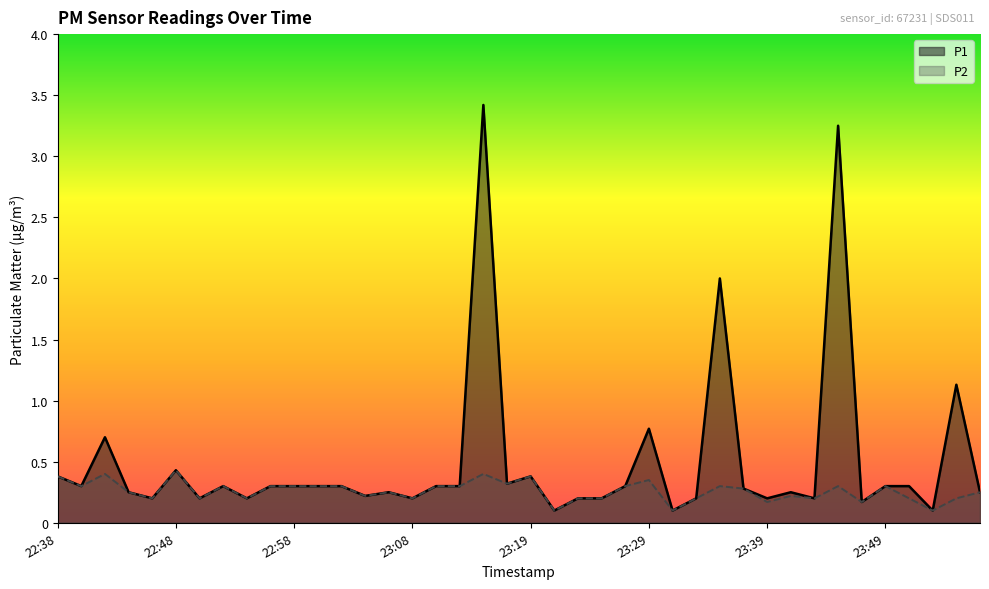

Does the chart display data point markers on the line(s)?

No